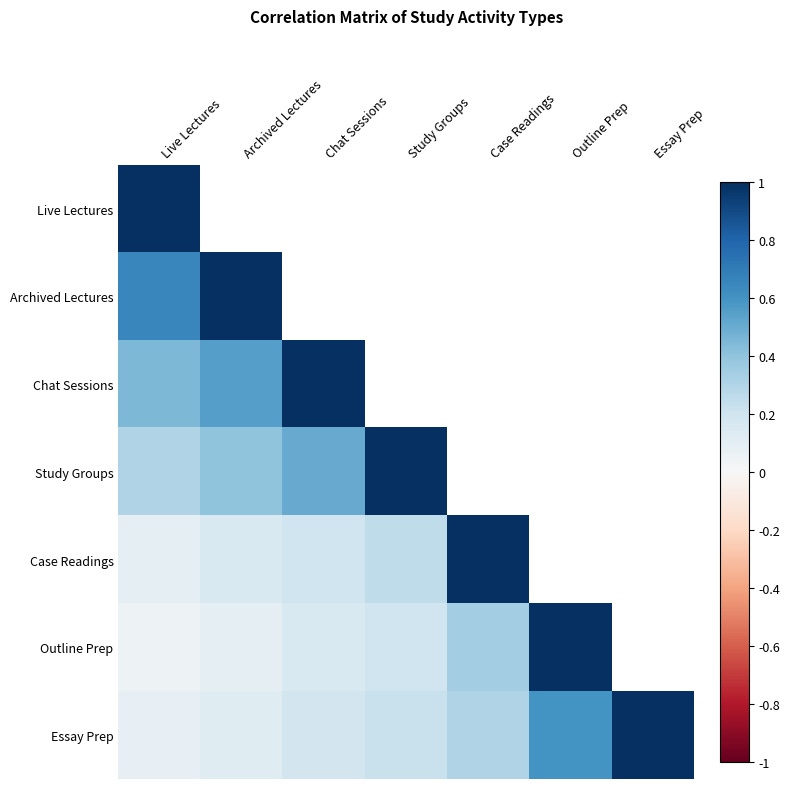

What is the maximum value for Case Readings?

1.0